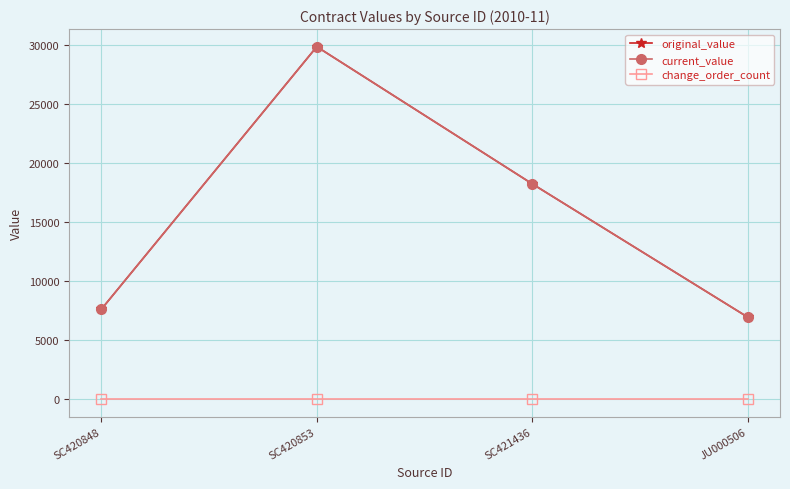

Is the value of current_value at SC420848 greater than the value of original_value at SC420853?

No